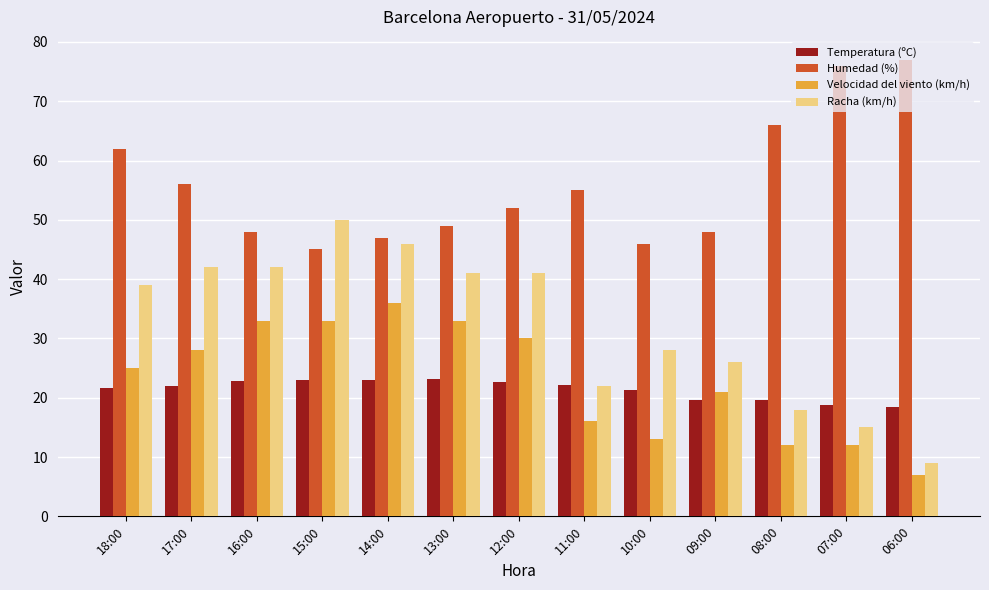

Are the bars grouped side by side (vs. stacked)?

Yes